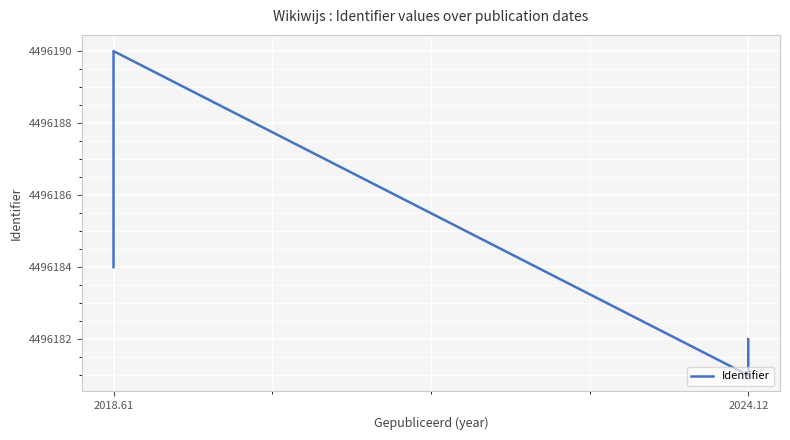

True or false: the data has more than 1 interior local peaks.

False